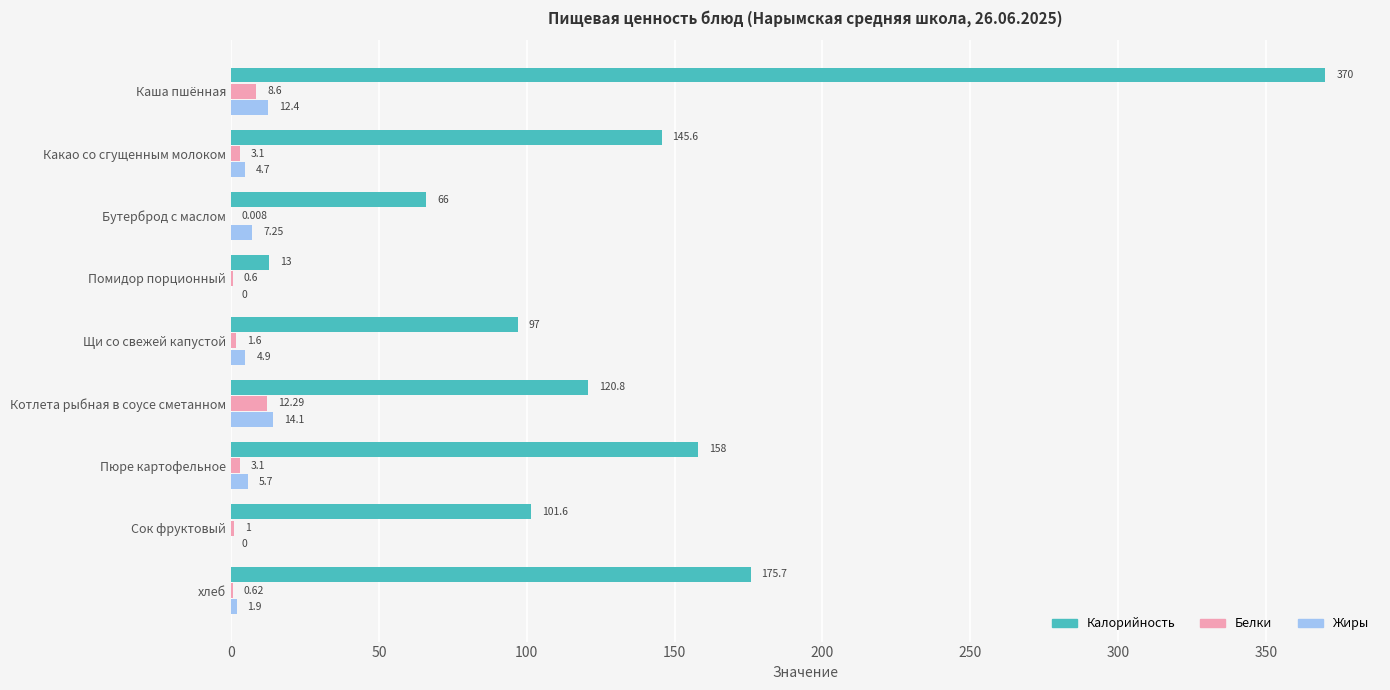

Which series has the largest total across all categories?

Калорийность